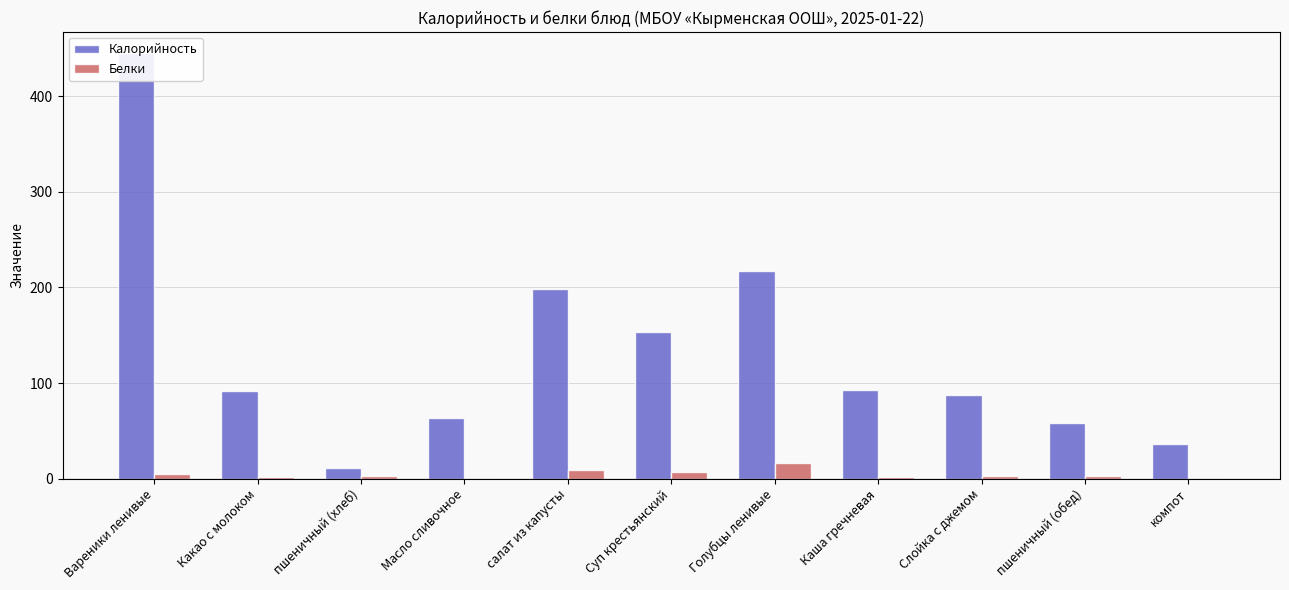

Between Каша гречневая and компот, which series saw the biggest shift?

Калорийность